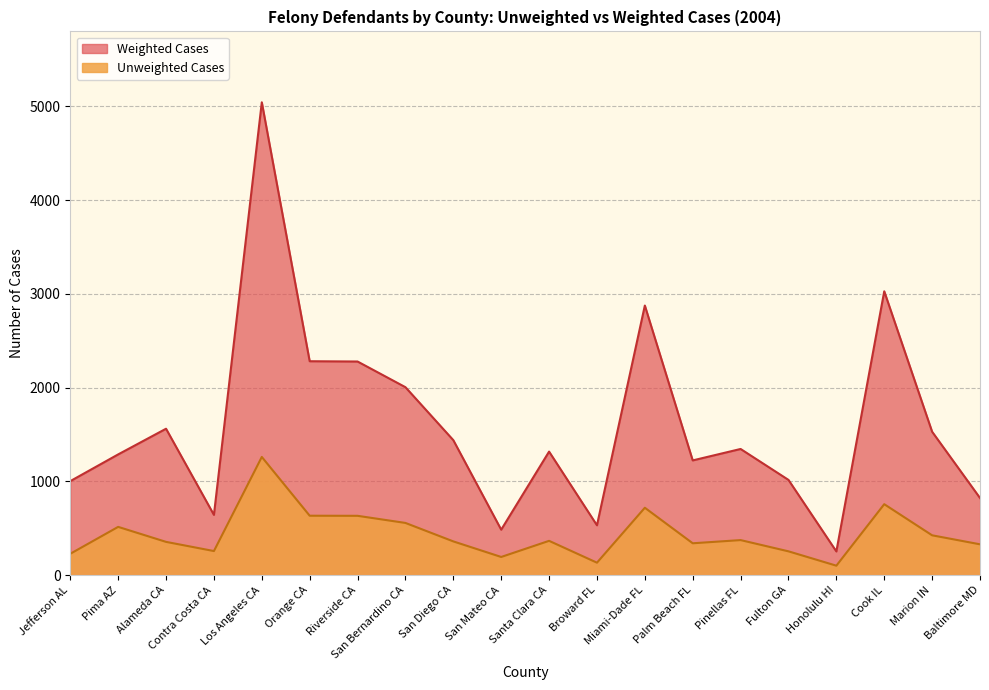

True or false: Weighted Cases and Unweighted Cases cross at least once.

False